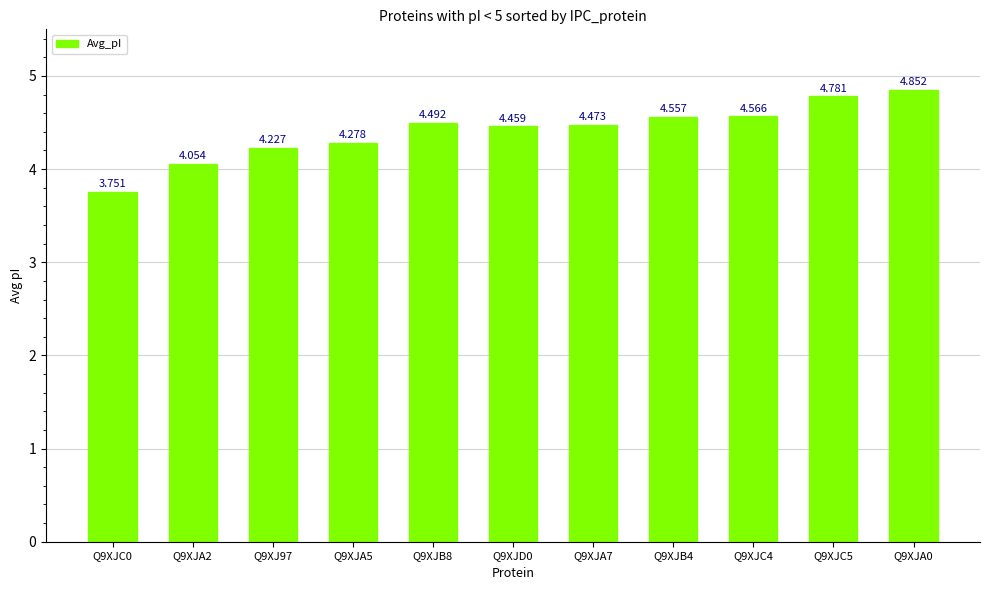

At which label is the value closest to 4?

Q9XJA2